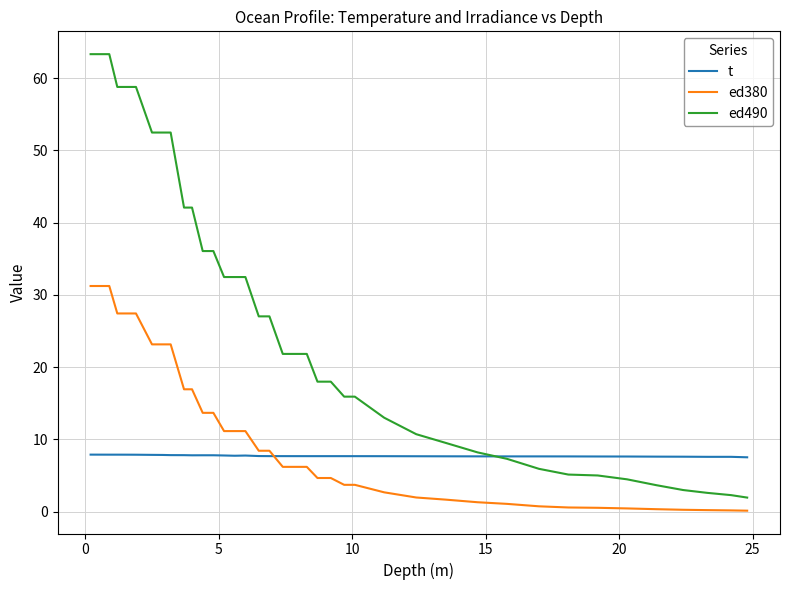

True or false: t and ed490 intersect in this chart.

True